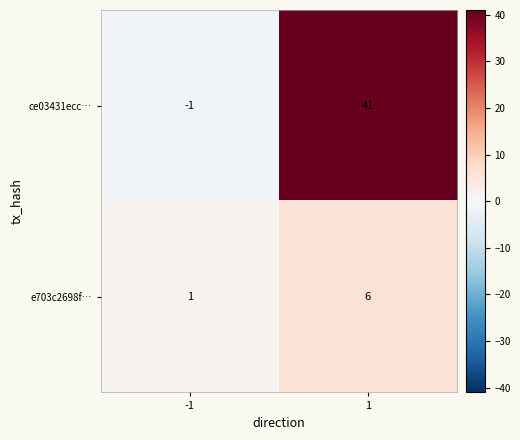

What is the sum of all e703c2698f… values?

7